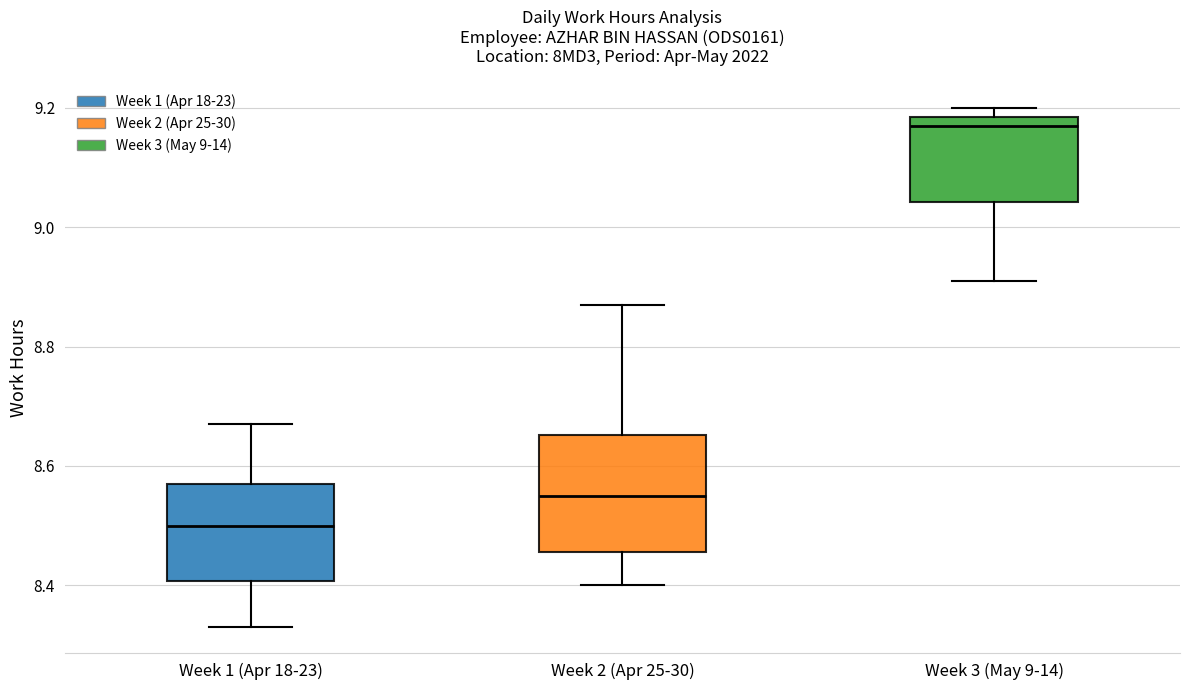

Which box's median line is the lowest?

Week 1 (Apr 18-23)